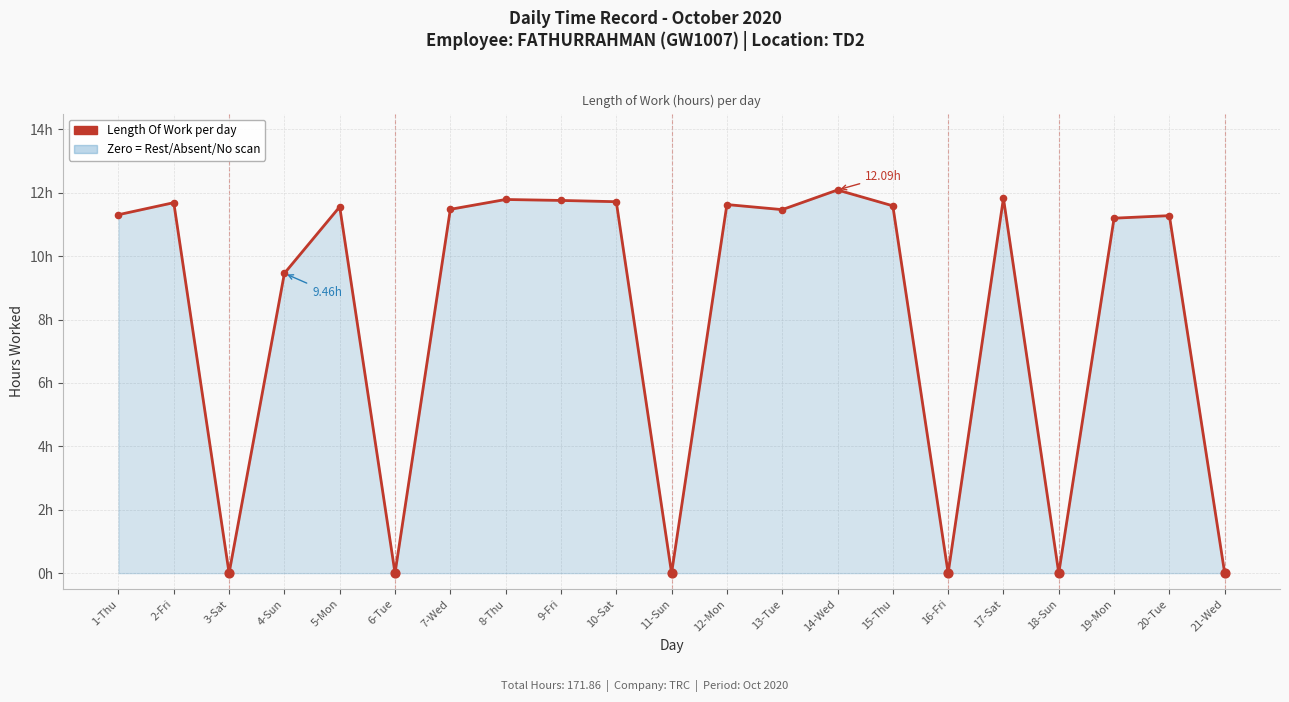

What is the change in value from 5-Mon to 17-Sat?

+0.3